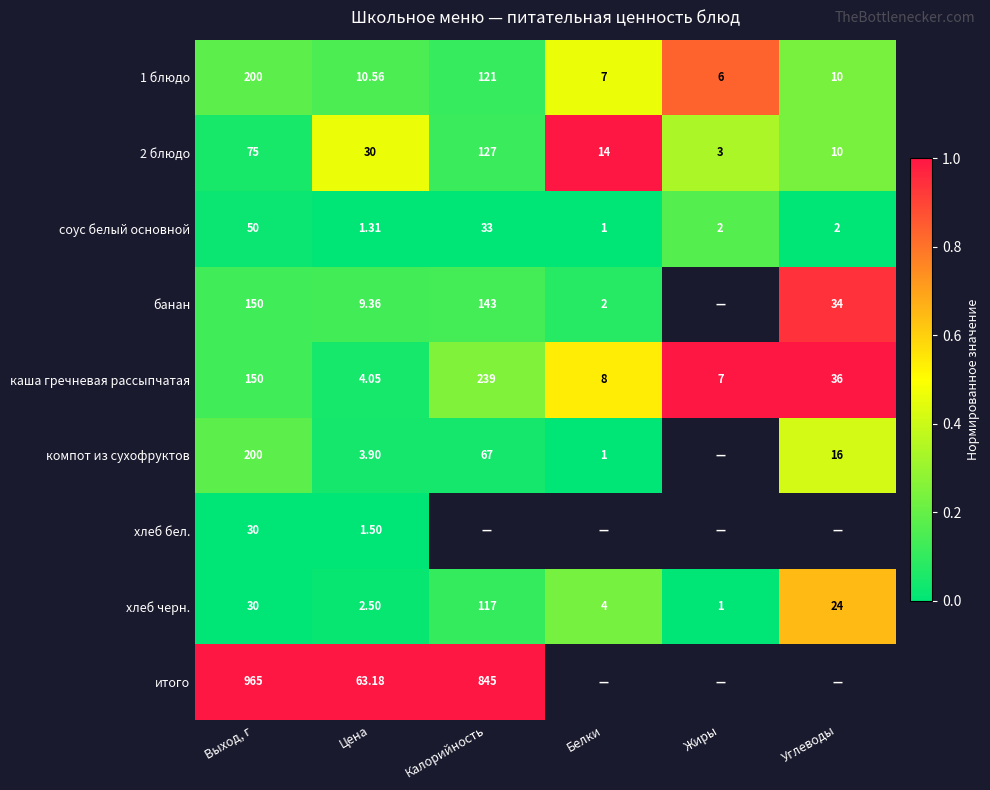

At which label does 2 блюдо reach its minimum?

Жиры